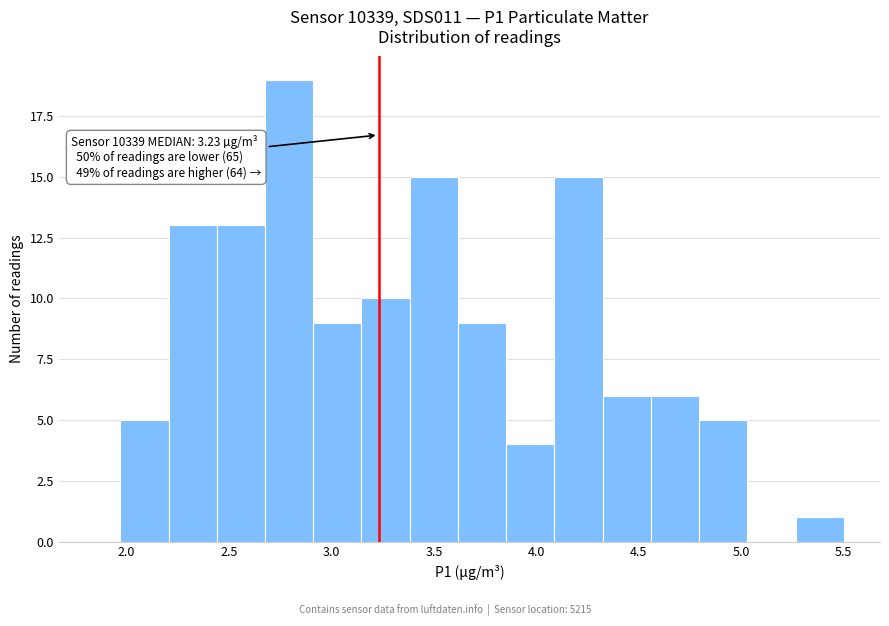

Over which range of the x-axis is the bar tallest?

2.70 to 2.90